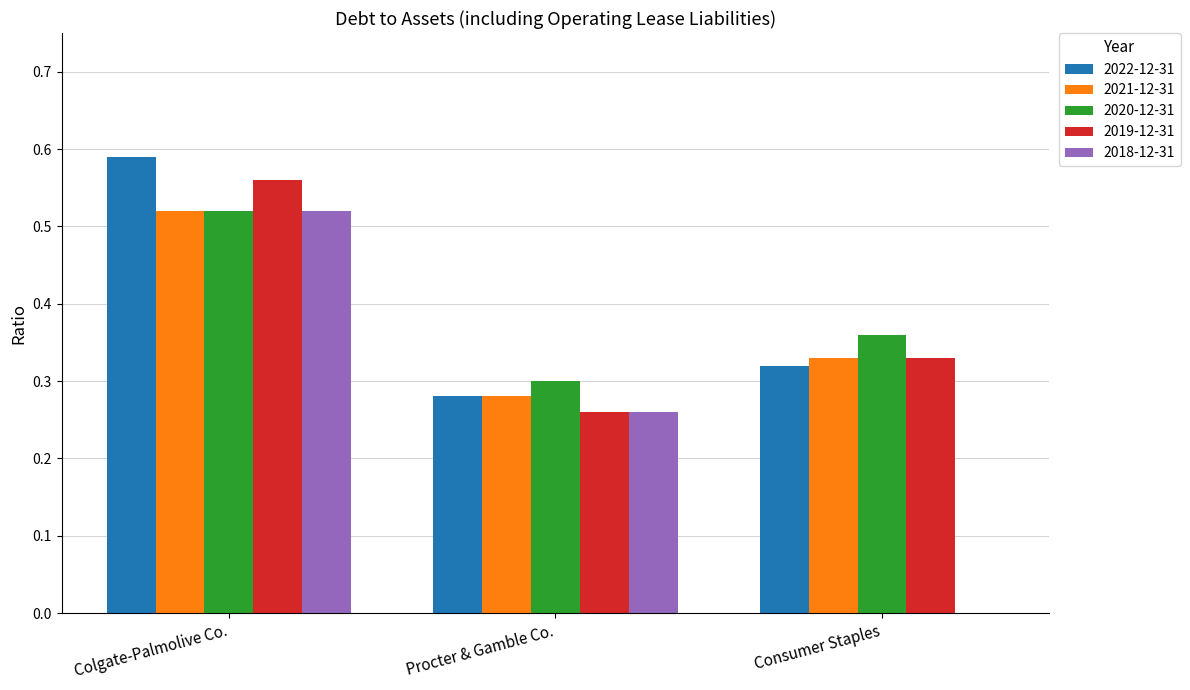

Does the chart contain stacked bars?

No